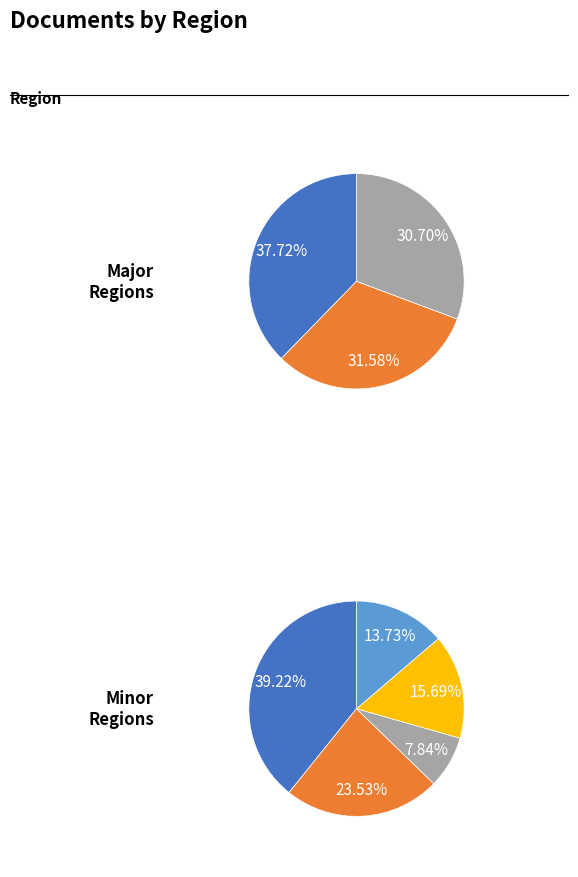

The Asiatic Region slice represents 9% of the pie. True or false?

False